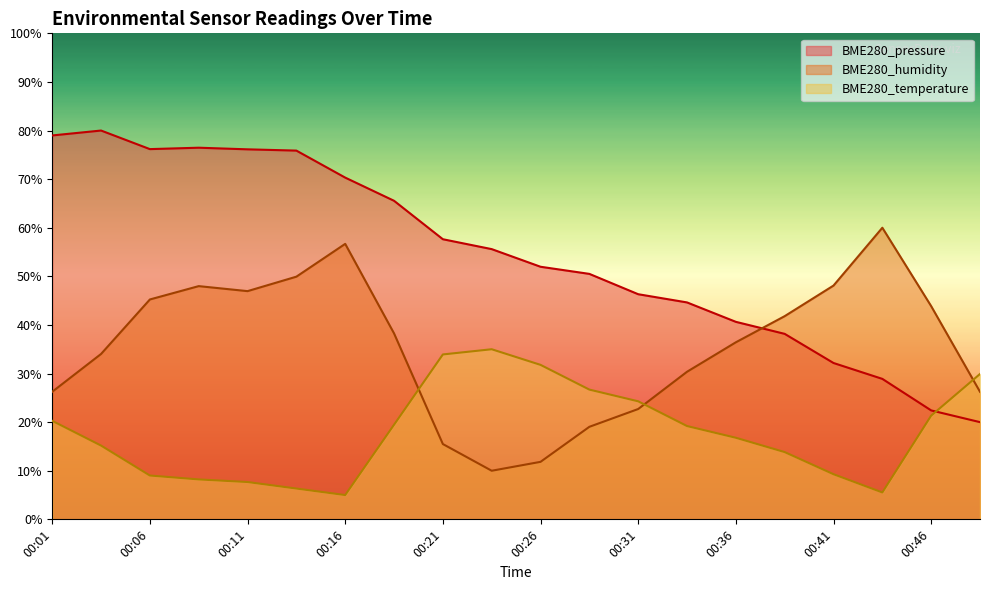

How many data points does each series have?

20